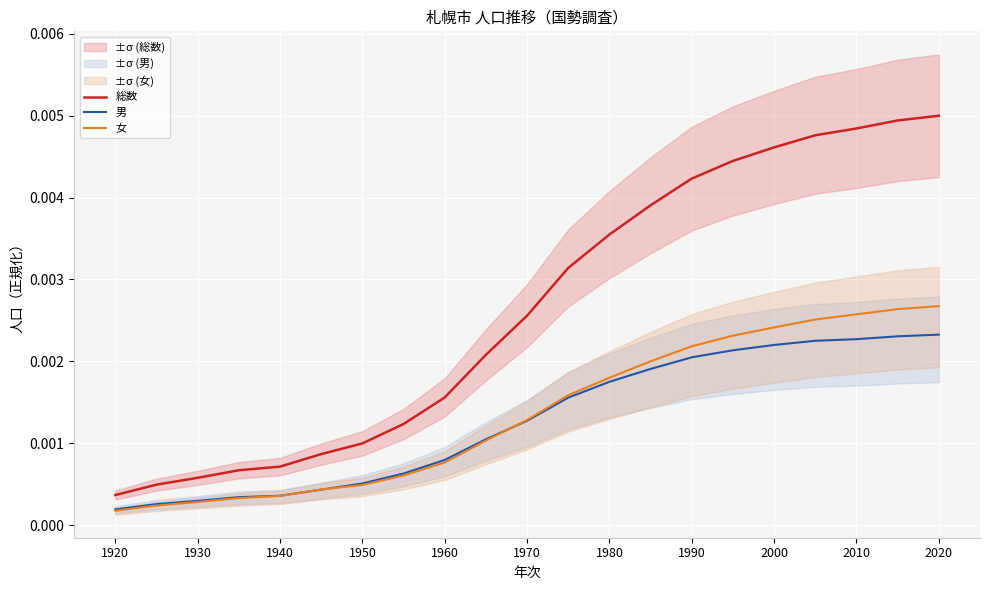

At which label is 総数 closest to 0?

1920